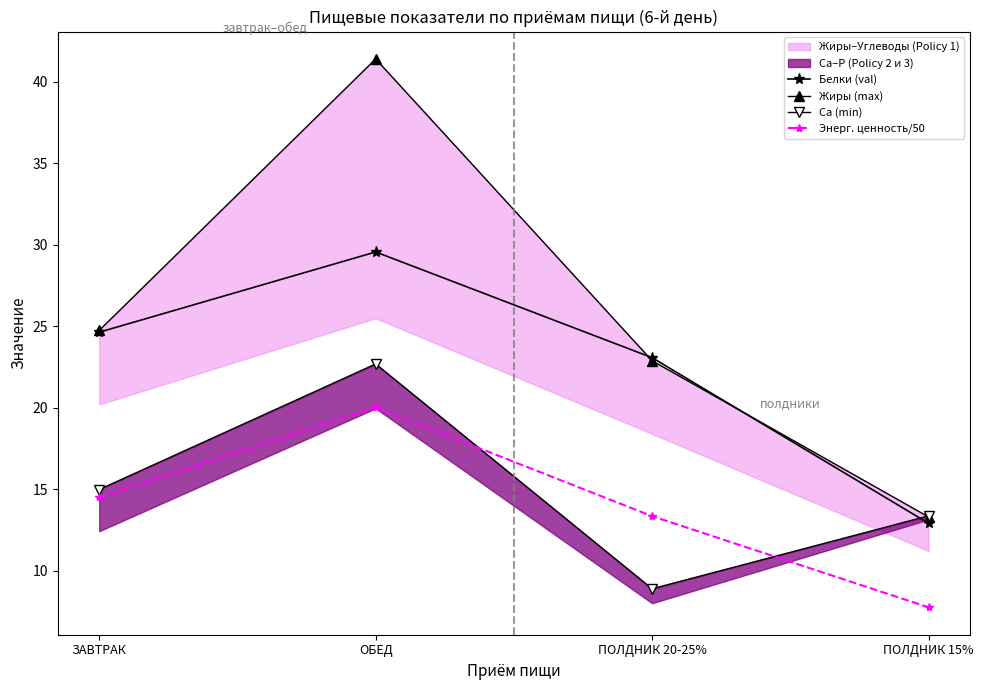

True or false: Са (min) has more than 0 interior local peaks.

True